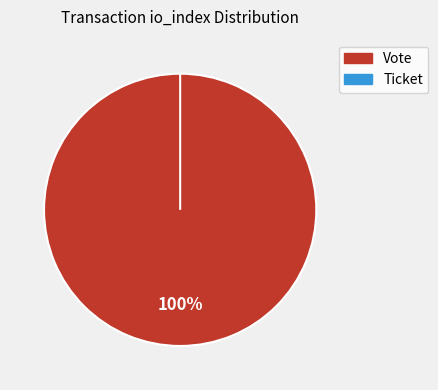

How many segments does this pie chart have?

2